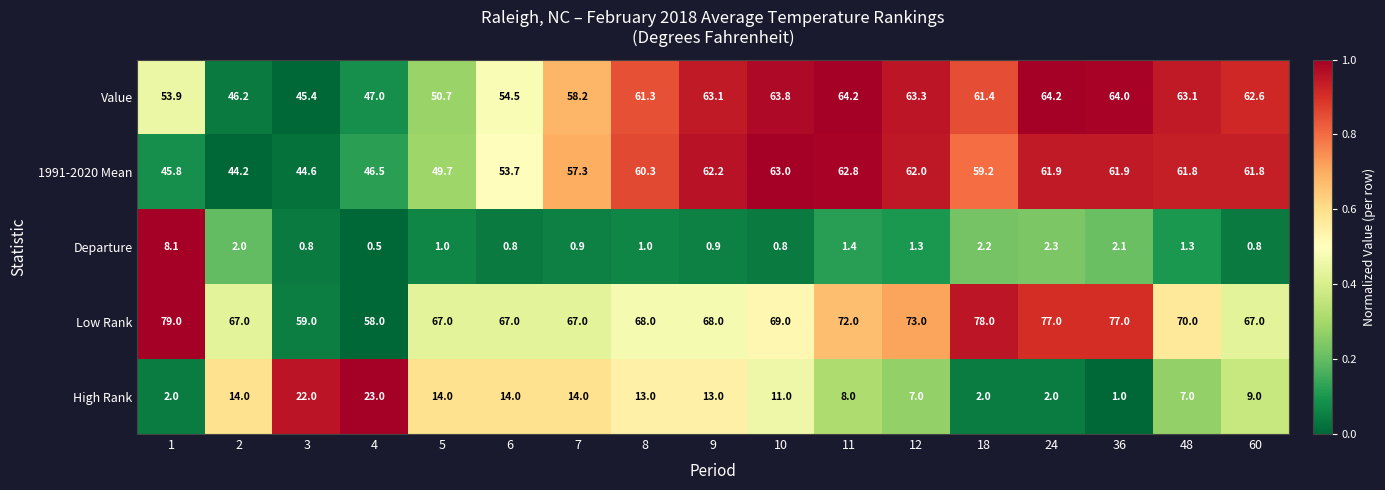

What is the spread (max minus min) of values at 60?

66.2